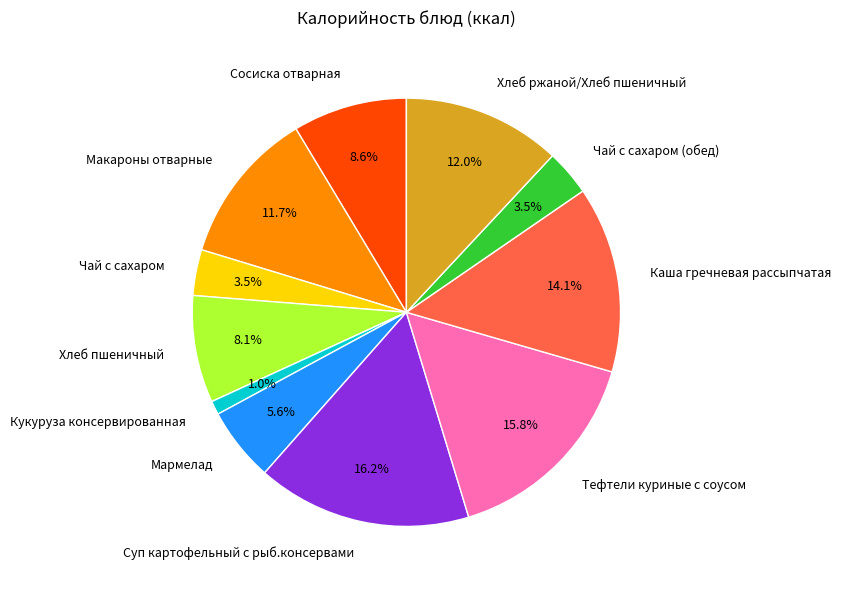

Is it true that Каша гречневая рассыпчатая is 19% of the pie?

False